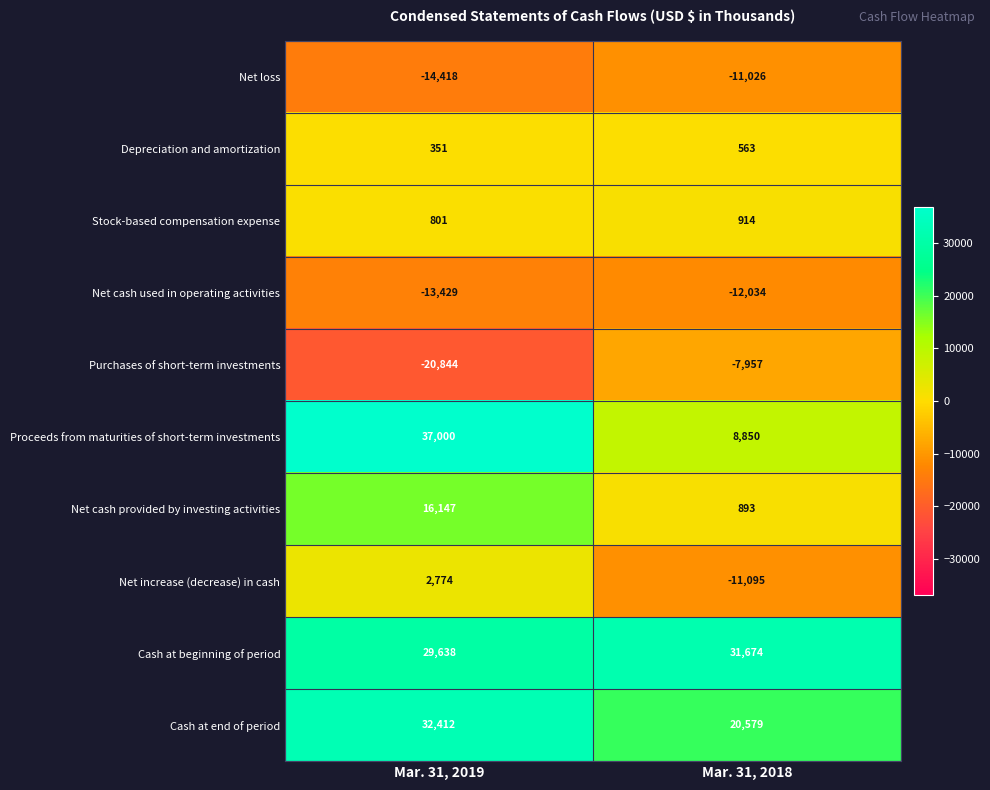

What is the smallest value displayed?

-20844